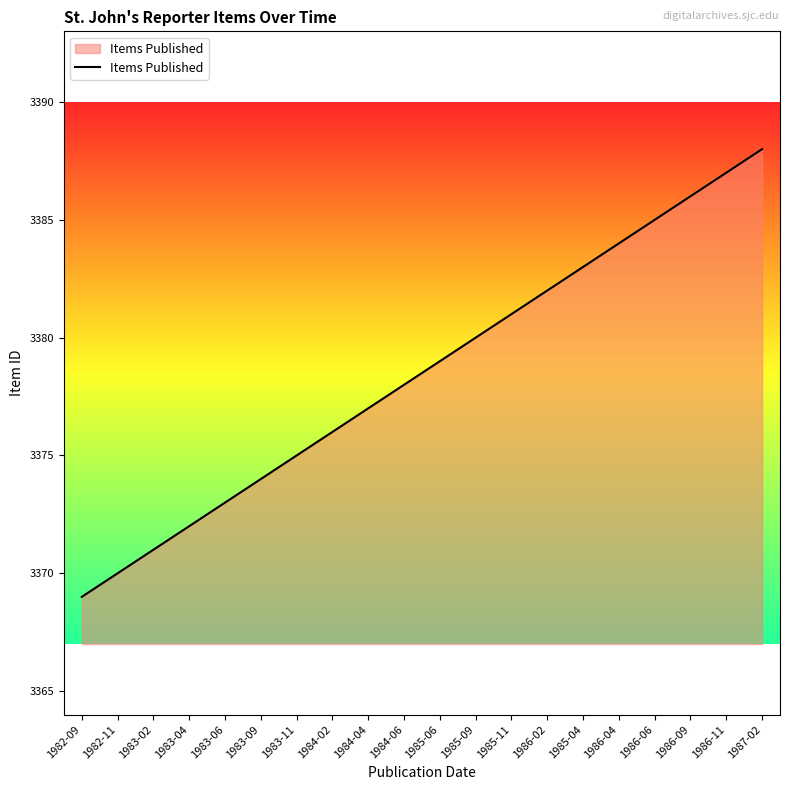

How many values are below 3379?

10